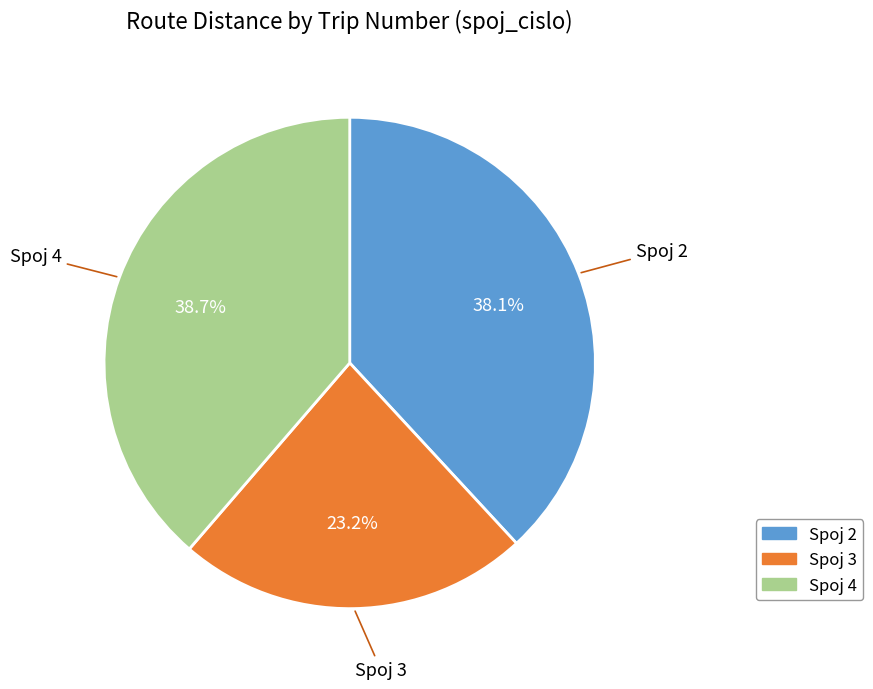

Is there a majority slice in this chart?

No